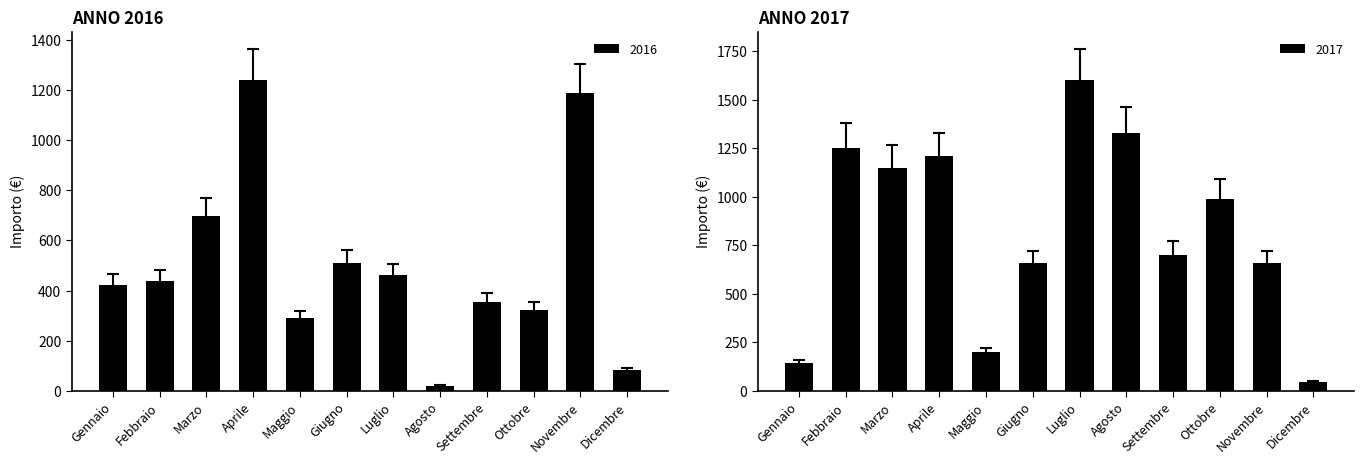

The 2016 series shows 136.2 at Maggio. True or false?

False